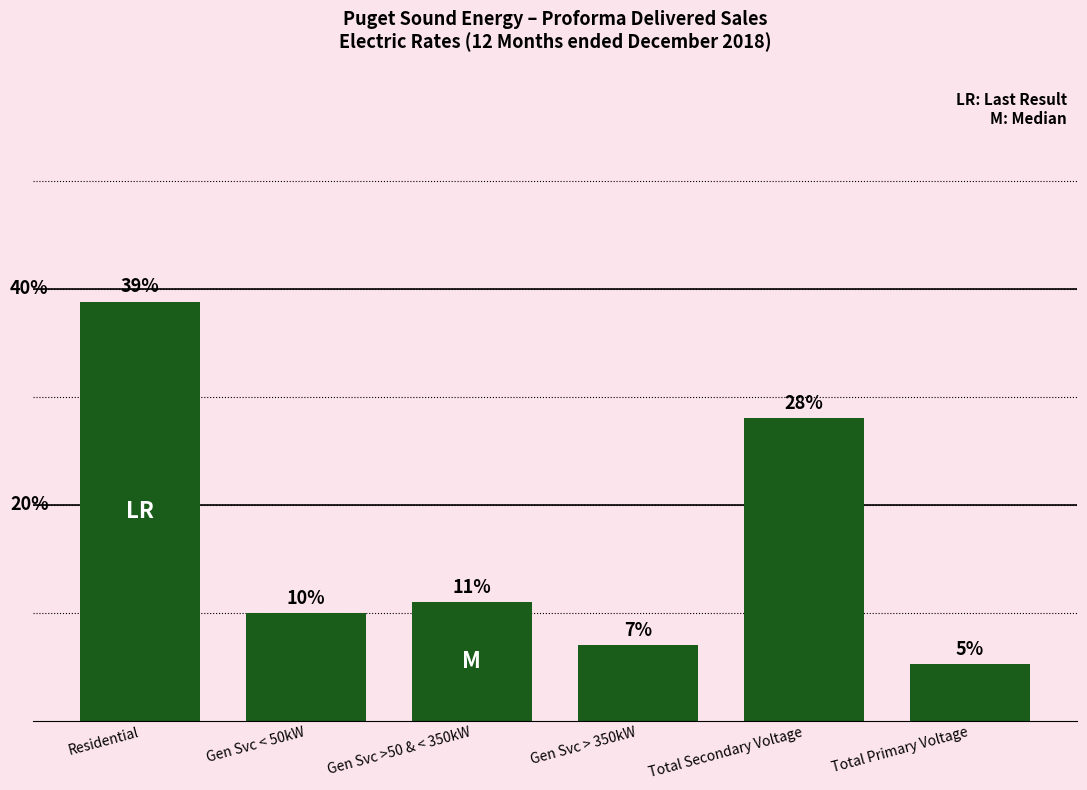

What is the label of the 3rd bar from the right?

Gen Svc > 350kW